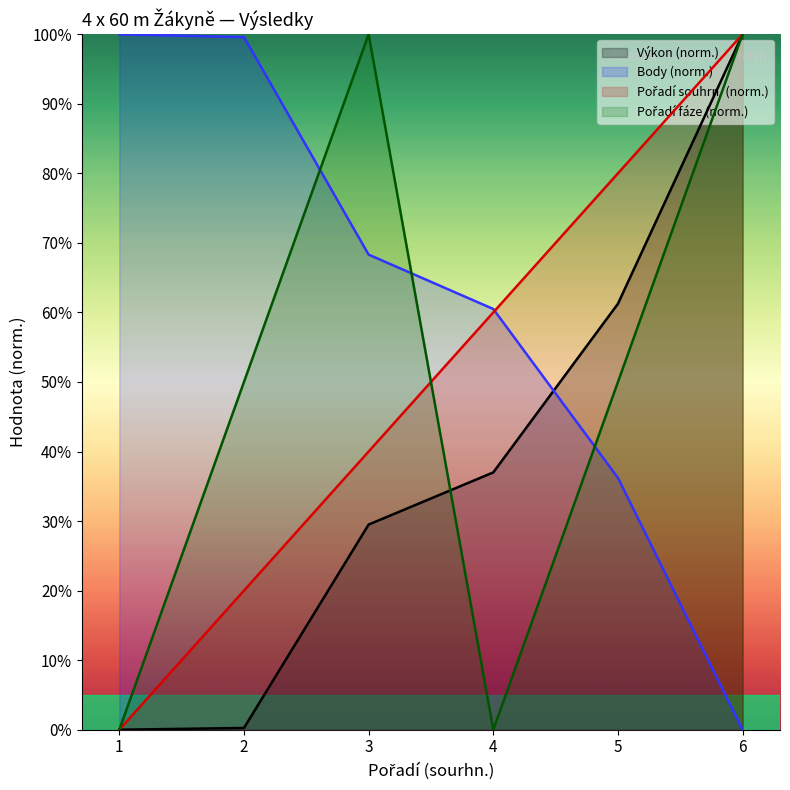

Between 1 and 3, which is larger?

3